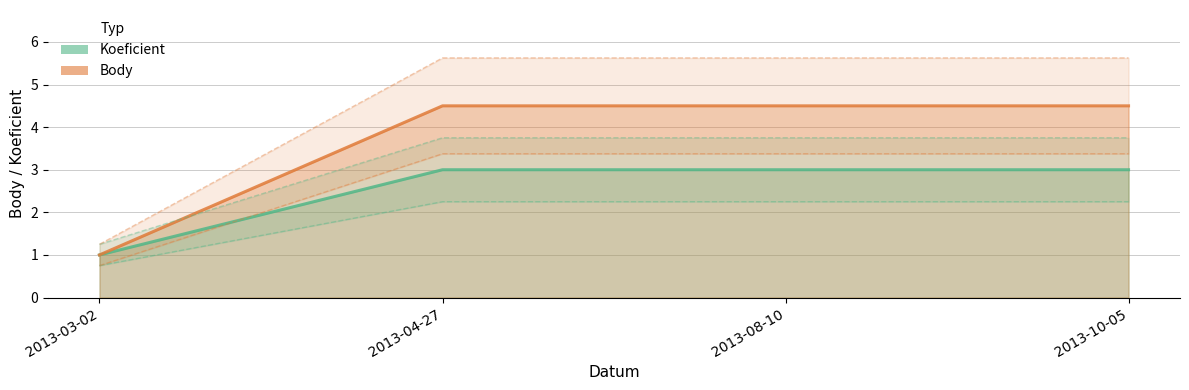

Count the number of data series in this chart.

2